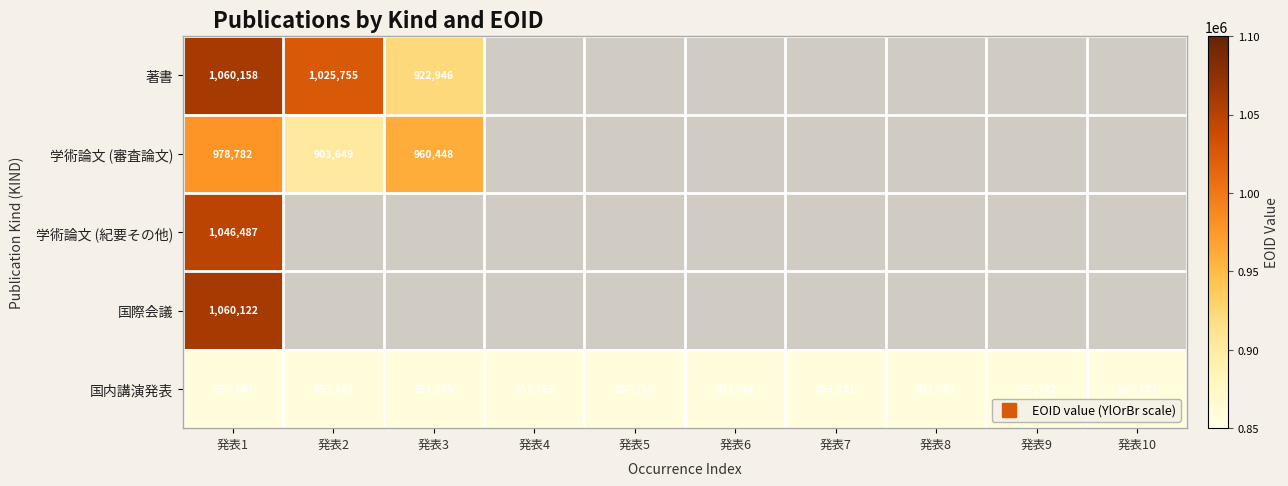

Which category has the highest value in the 学術論文 (審査論文) series?

発表1